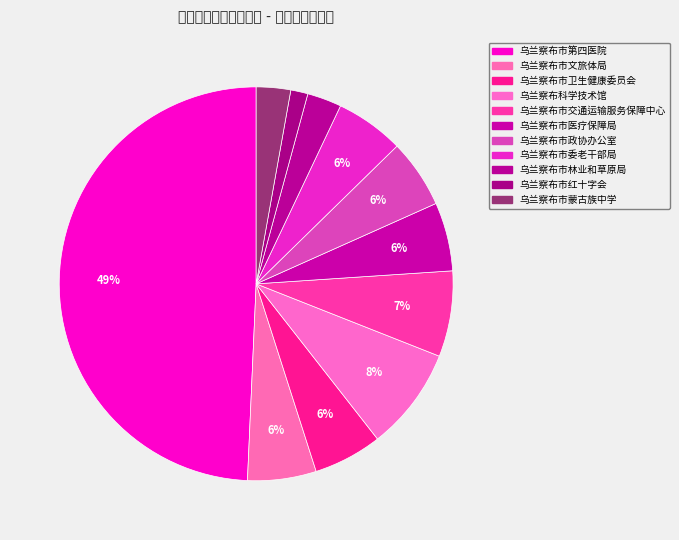

Count the number of slices in the pie.

11